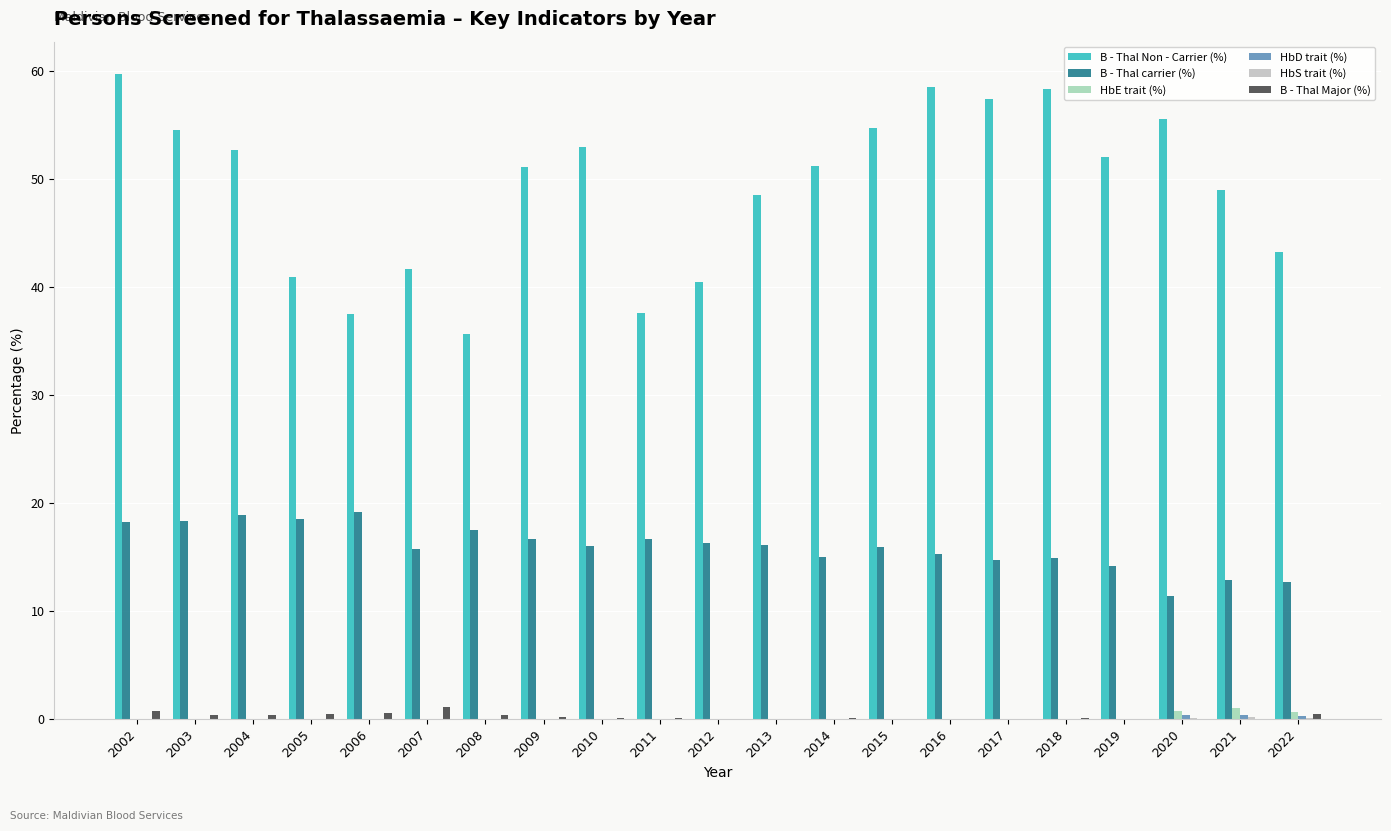

What is the sum of all B - Thal Non - Carrier (%) values?

1032.7